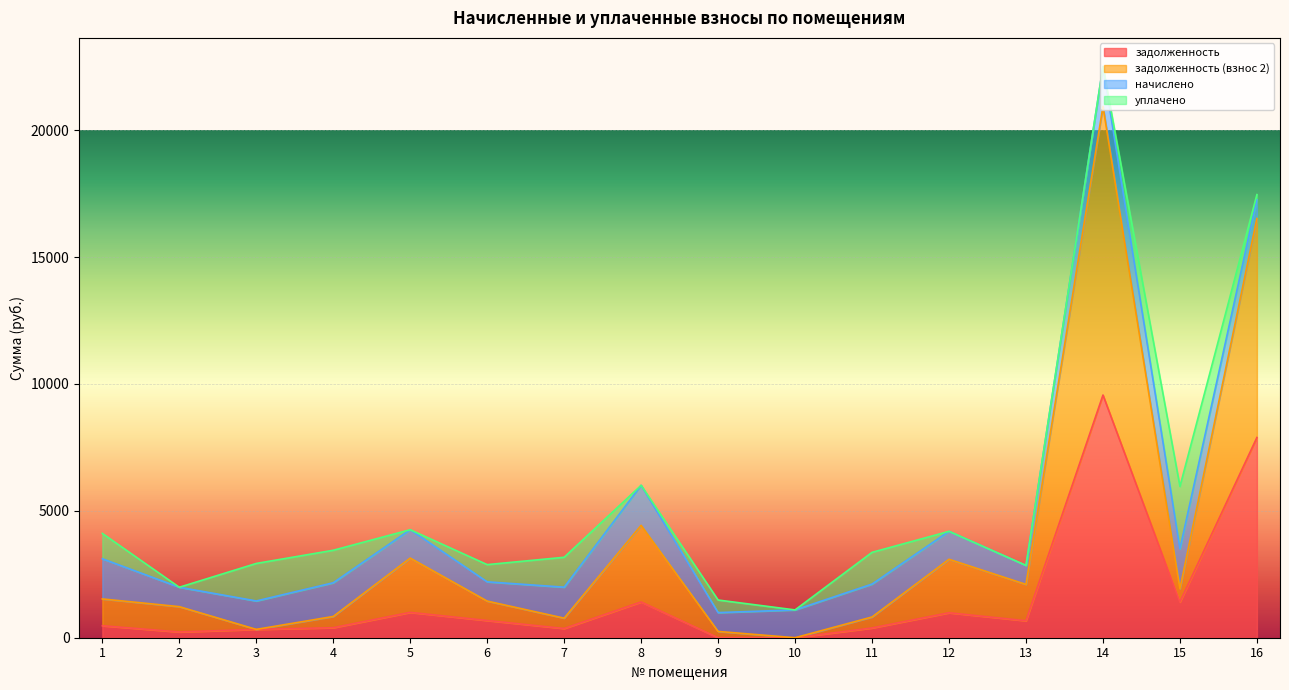

Which category has the highest value in the задолженность (взнос 2) series?

14